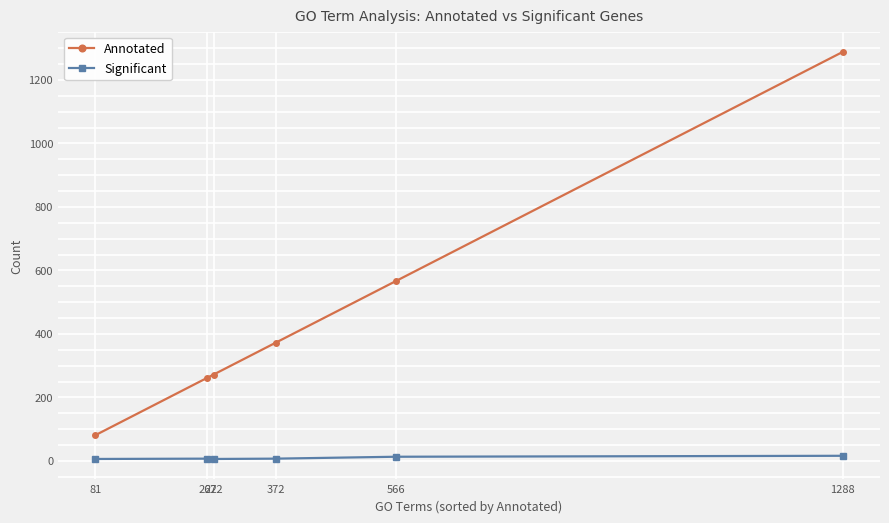

Is this an area chart (filled region under the line)?

No